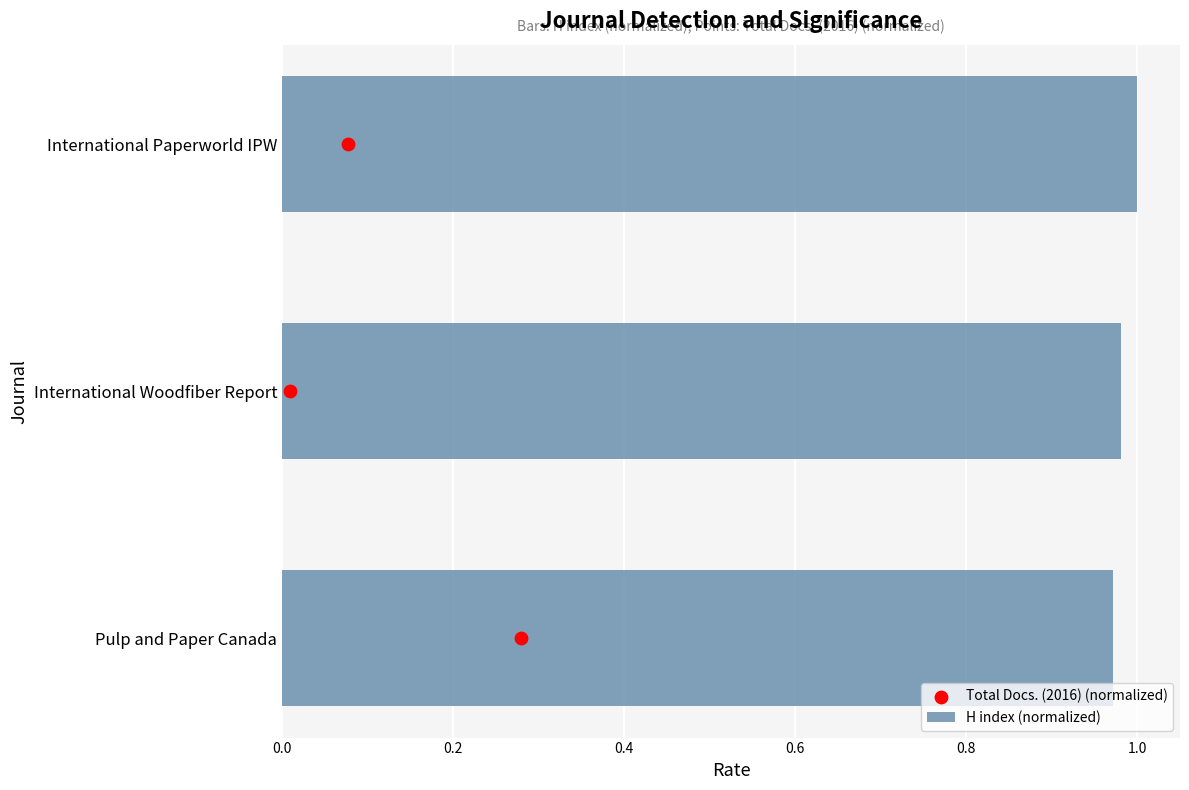

Which series reaches the minimum Y coordinate?

Total Docs. (2016) (normalized)